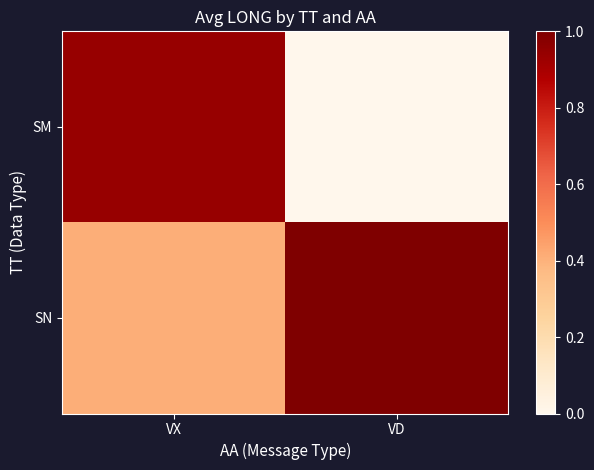

At how many categories does at least one series exceed 0?

2